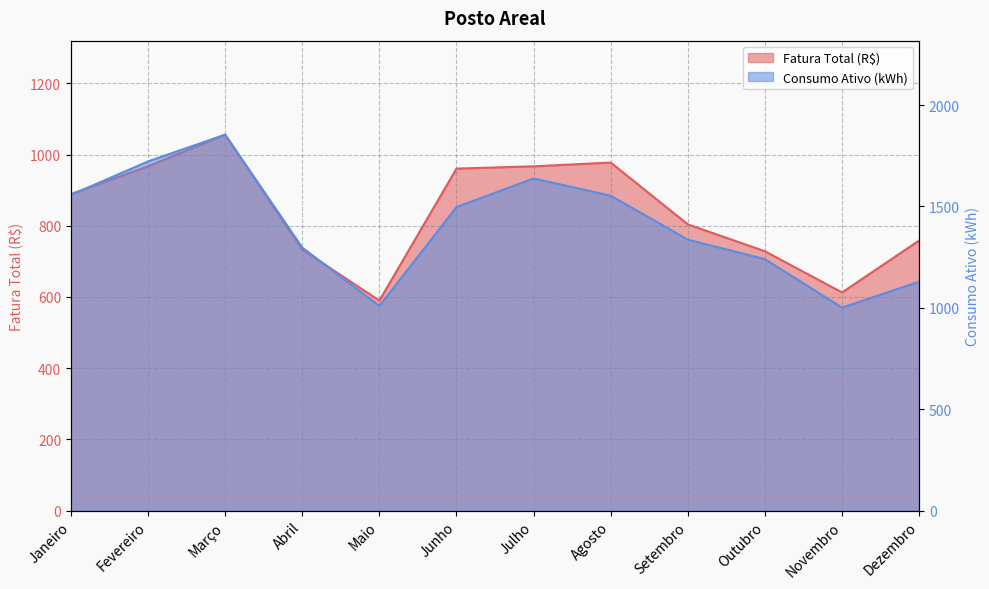

True or false: Fatura Total (R$) and Consumo Ativo (kWh) intersect in this chart.

False